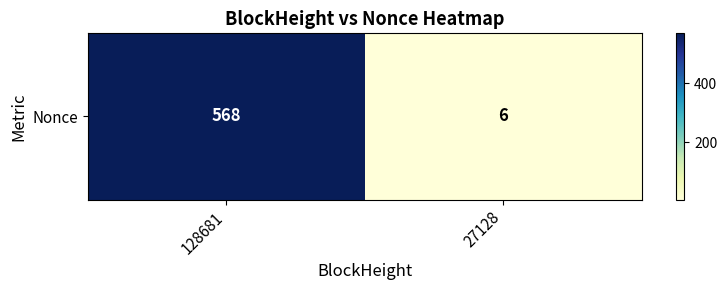

Count the values in the range 6 to 568.

2